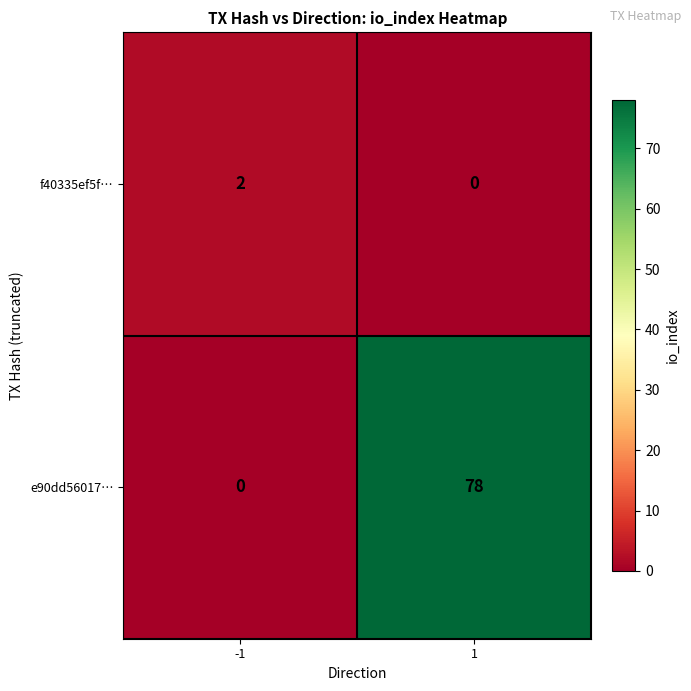

Rank the series by their maximum value, from lowest to highest.

f40335ef5f…, e90dd56017…